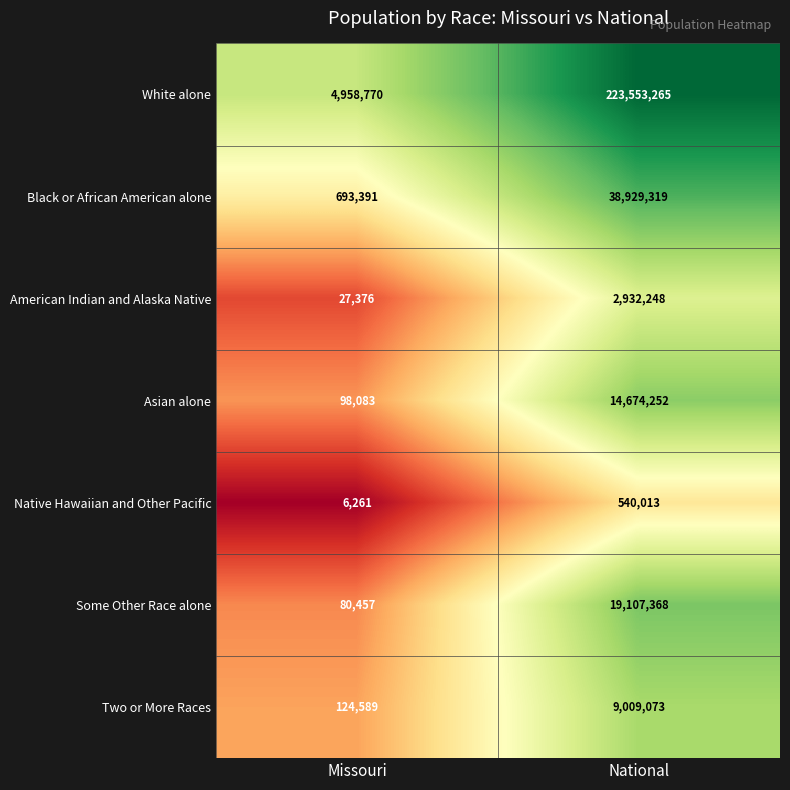

Reading left to right, transcribe all the data shown in this chart.

White alone: Missouri=4958770	National=223553265
Black or African American alone: Missouri=693391	National=38929319
American Indian and Alaska Native: Missouri=27376	National=2932248
Asian alone: Missouri=98083	National=14674252
Native Hawaiian and Other Pacific: Missouri=6261	National=540013
Some Other Race alone: Missouri=80457	National=19107368
Two or More Races: Missouri=124589	National=9009073